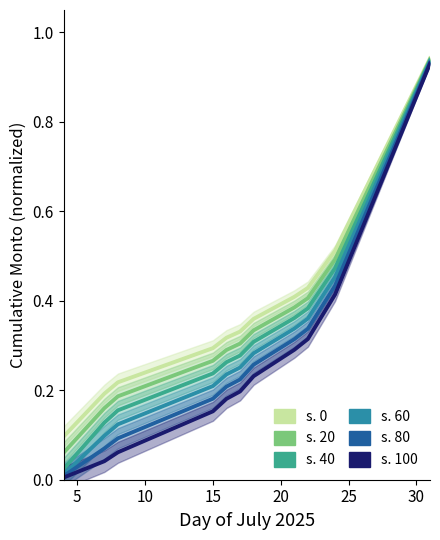

What is the value of the s. 100 point at the 5th from the left?

0.2